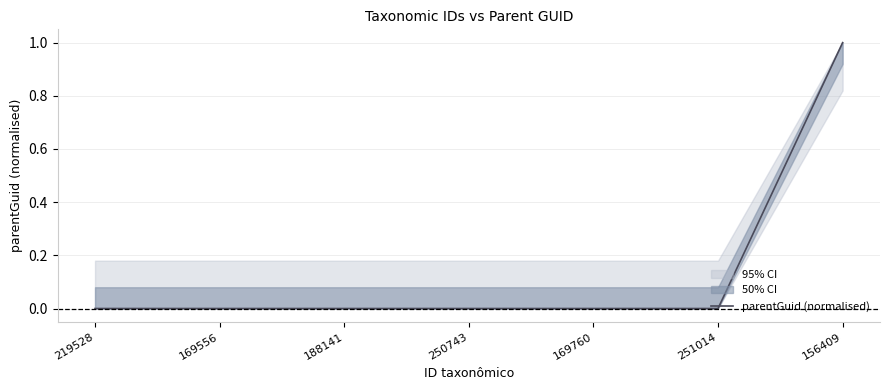

Reading right to left, list all the values displayed in this chart.

156409=1.0	251014=0.0	169760=0.0	250743=0.0	188141=0.0	169556=0.0	219528=0.0